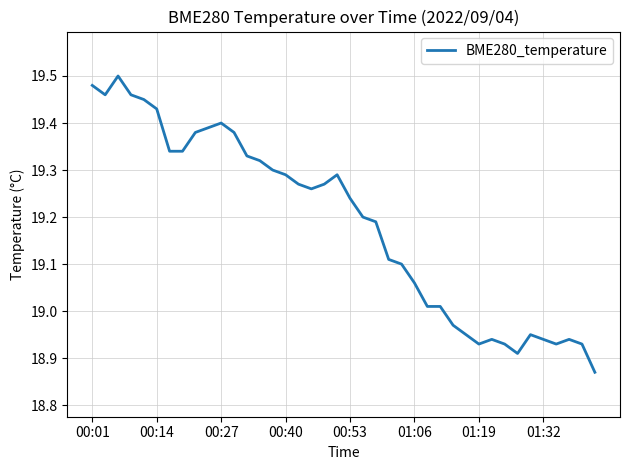

What is the difference between the maximum and minimum values?

0.6